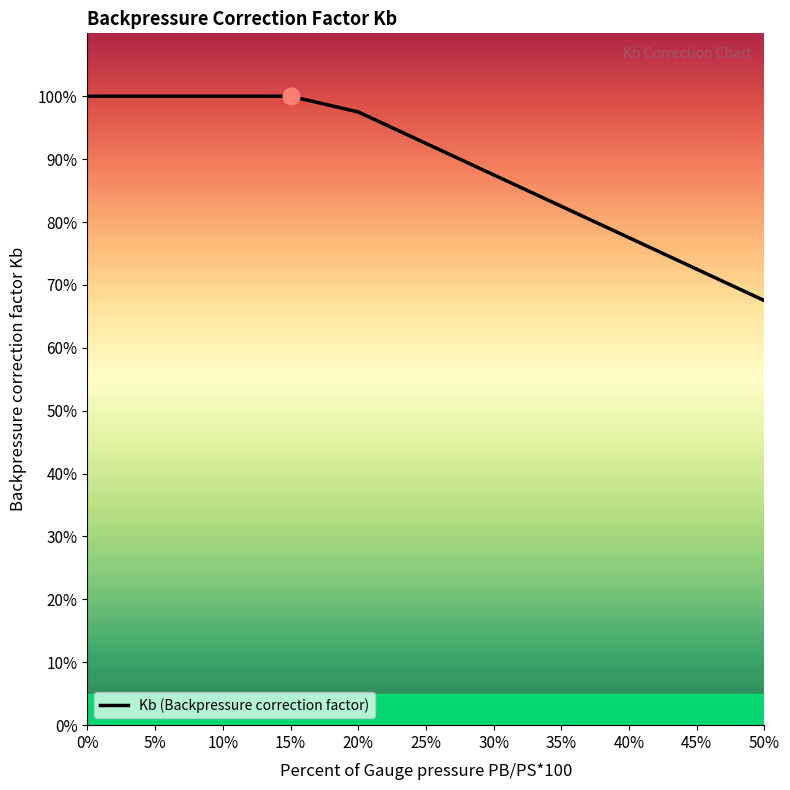

Is this an area chart (filled region under the line)?

Yes